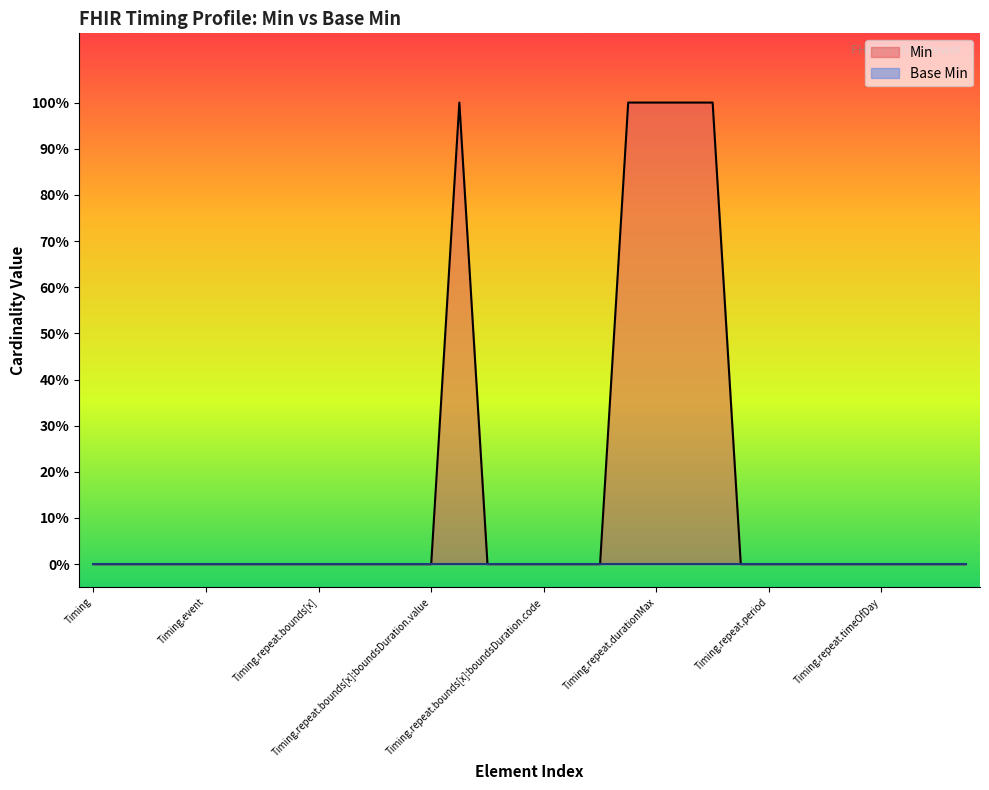

At which label is the value closest to 0?

Timing